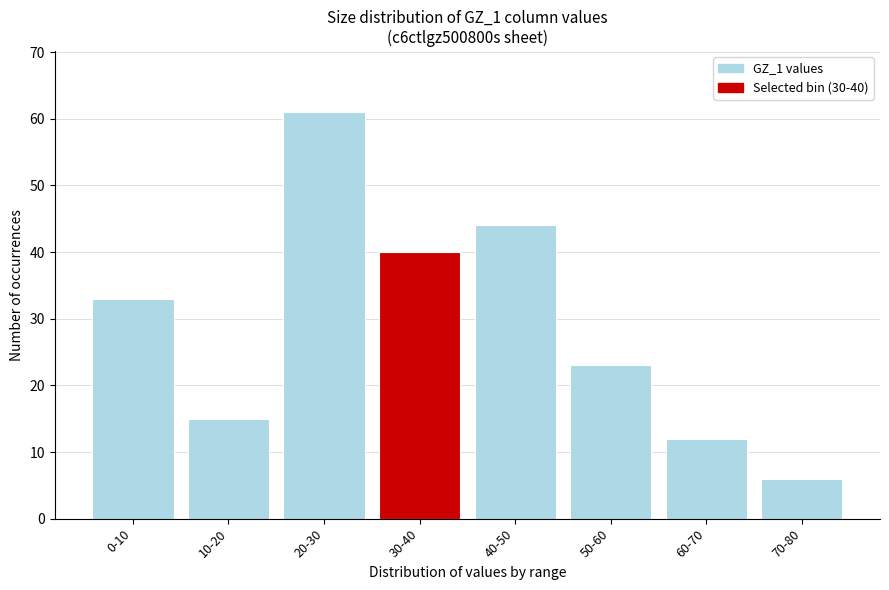

Reading right to left, transcribe all the data shown in this chart.

6	12	23	44	40	61	15	33